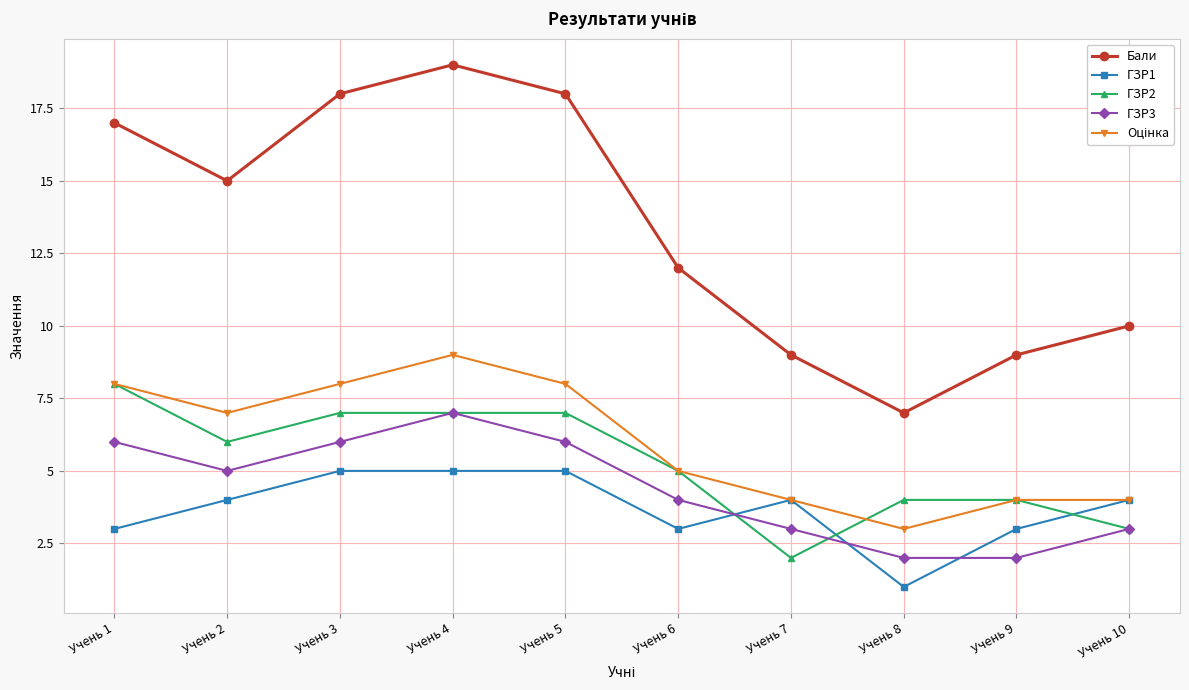

What is the spread (max minus min) of values at Учень 5?

13